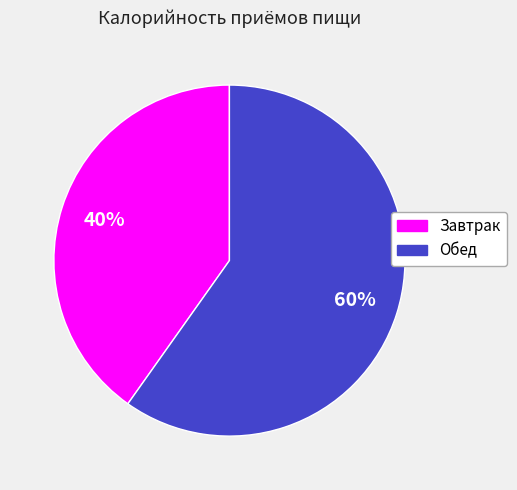

To the nearest percent, what is the difference between the Завтрак and Обед slice percentages?

20%